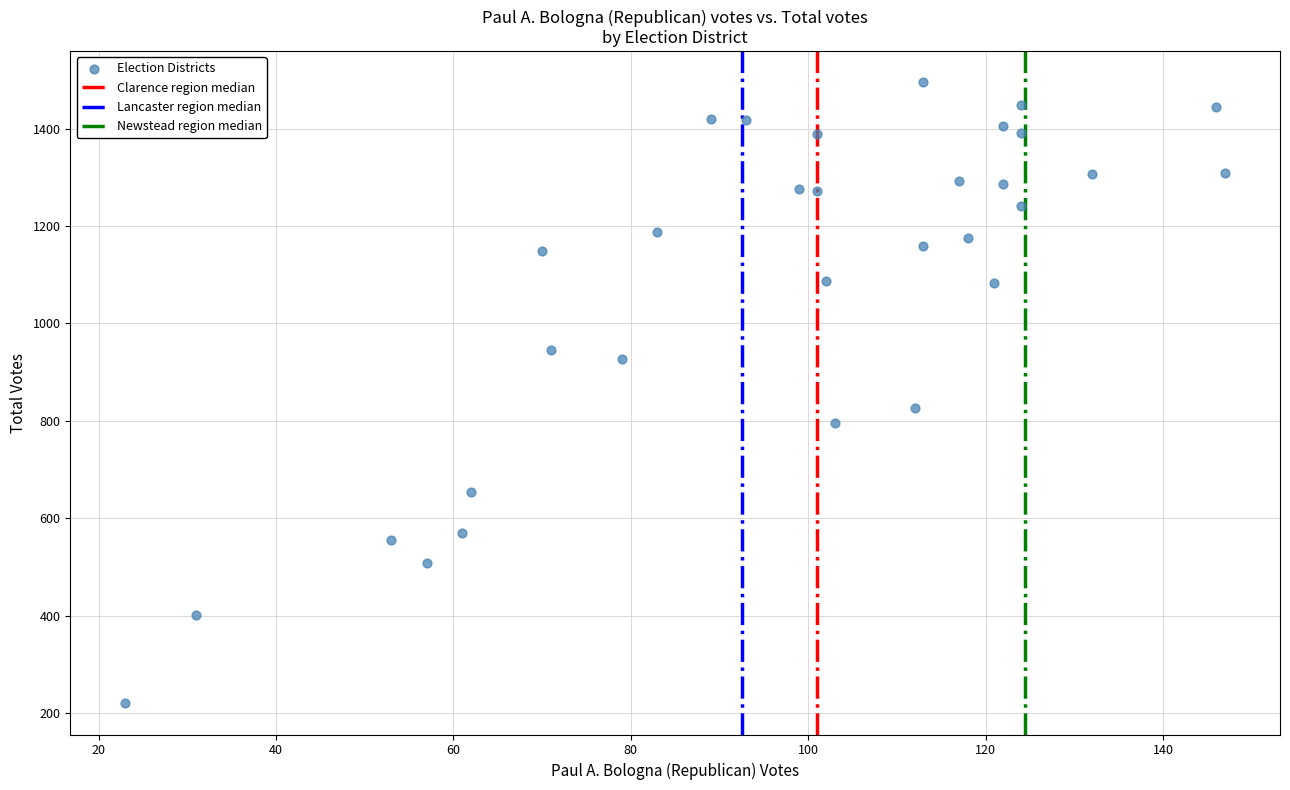

What Y value in the scatter plot is closest to 857?

826